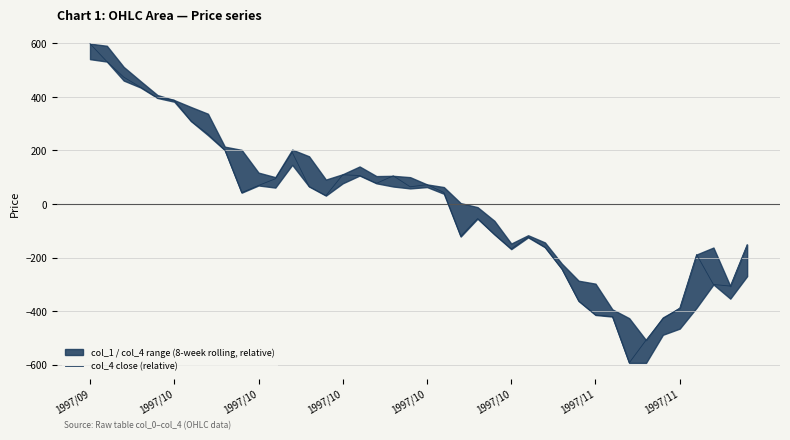

How many data points are above 43?

20